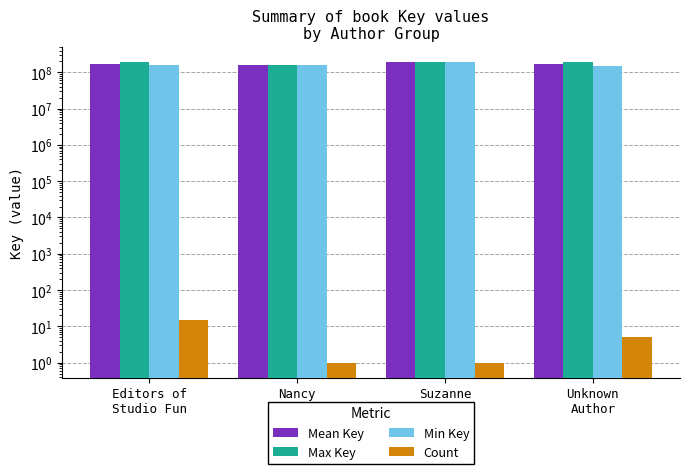

What are all the series names shown in the legend?

Mean Key, Max Key, Min Key, Count